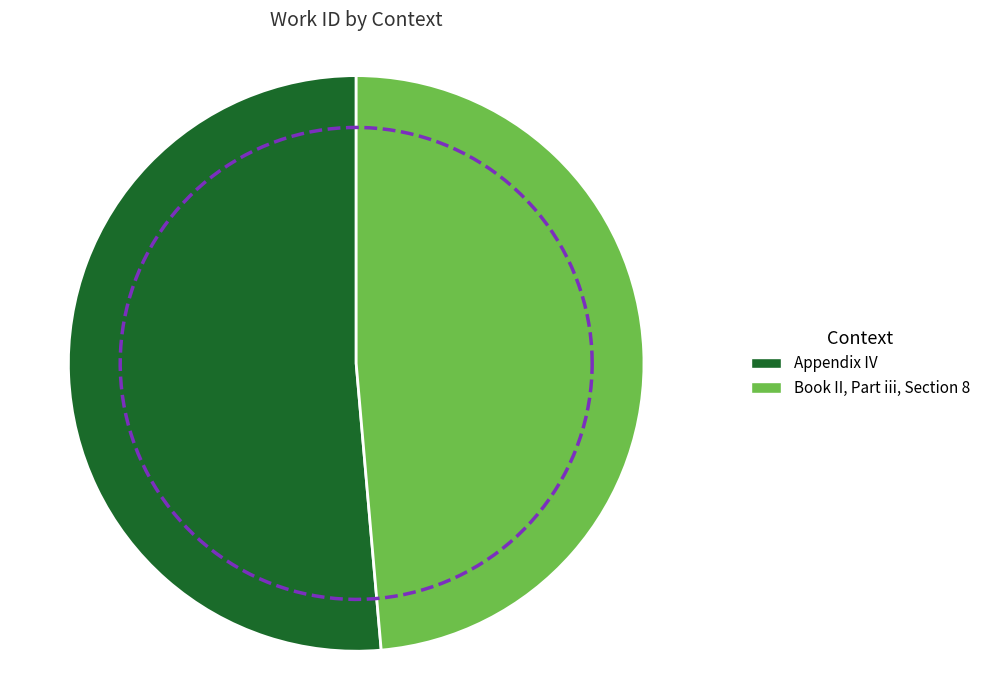

Between Book II, Part iii, Section 8 and Appendix IV, which is larger?

Appendix IV